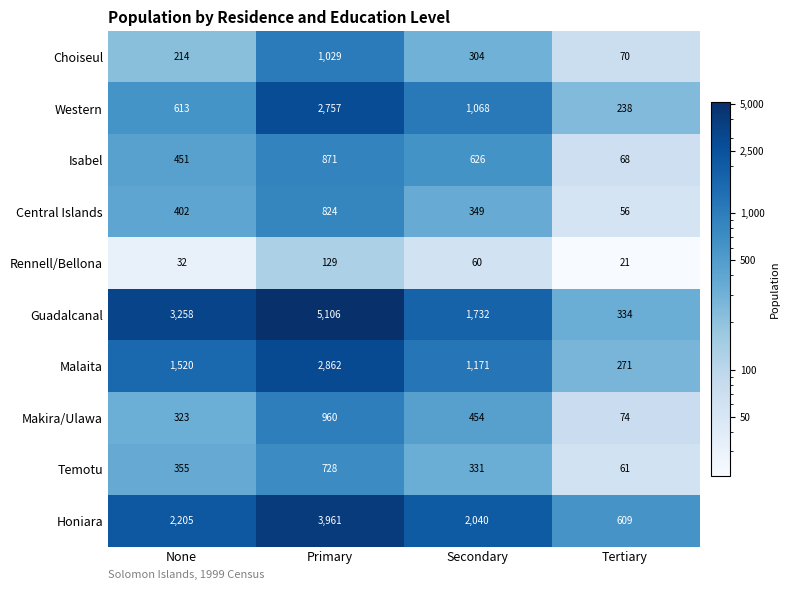

Which series has the largest total across all categories?

Guadalcanal